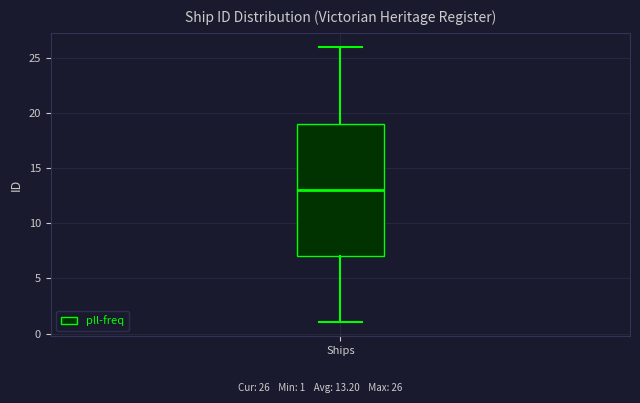

Where does the median line of the box for Ships sit on the y-axis? The values are not printed on the chart, so give them approximately, as read against the axis.

13